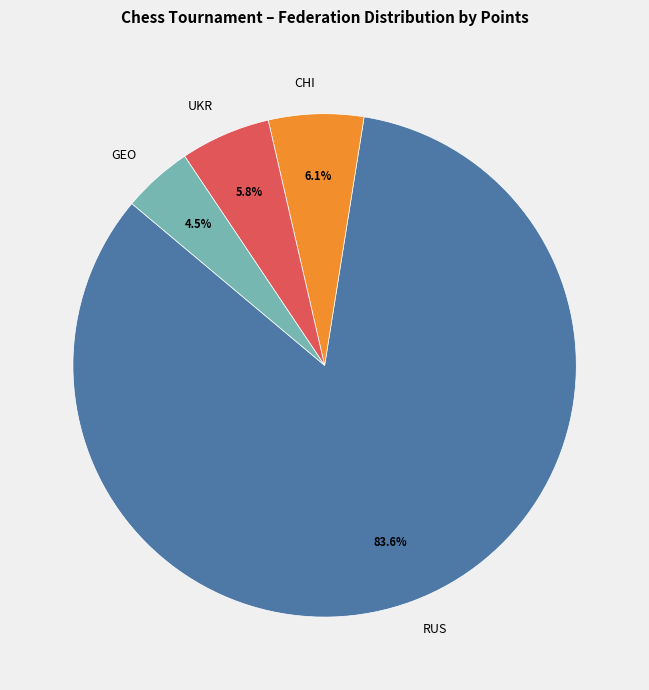

What percentage is the UKR slice, to the nearest percent?

6%